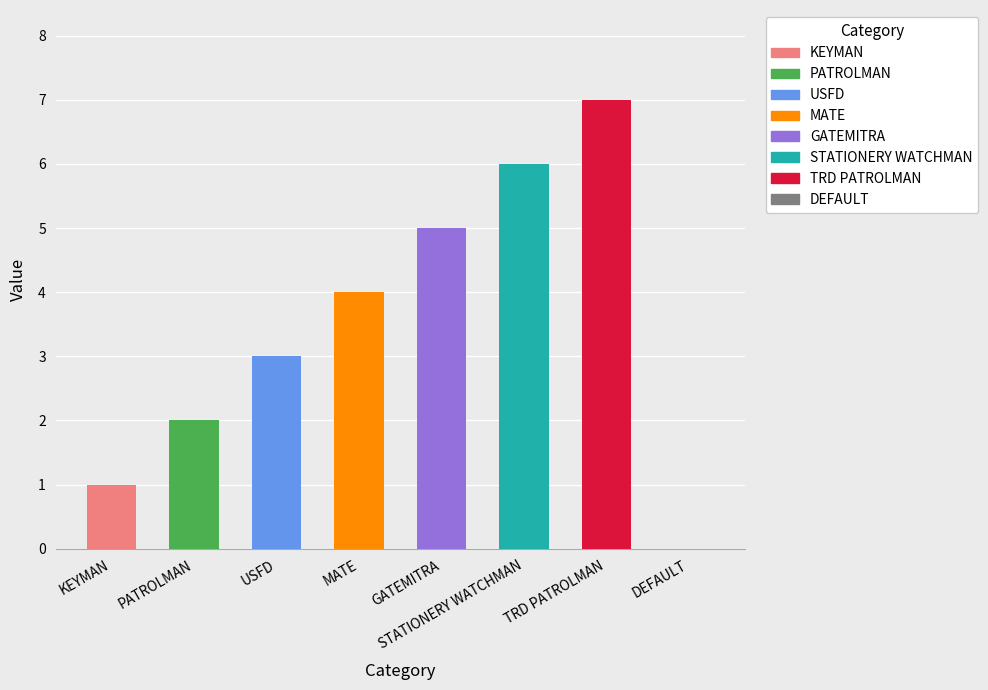

What is the change in value from GATEMITRA to DEFAULT?

-5